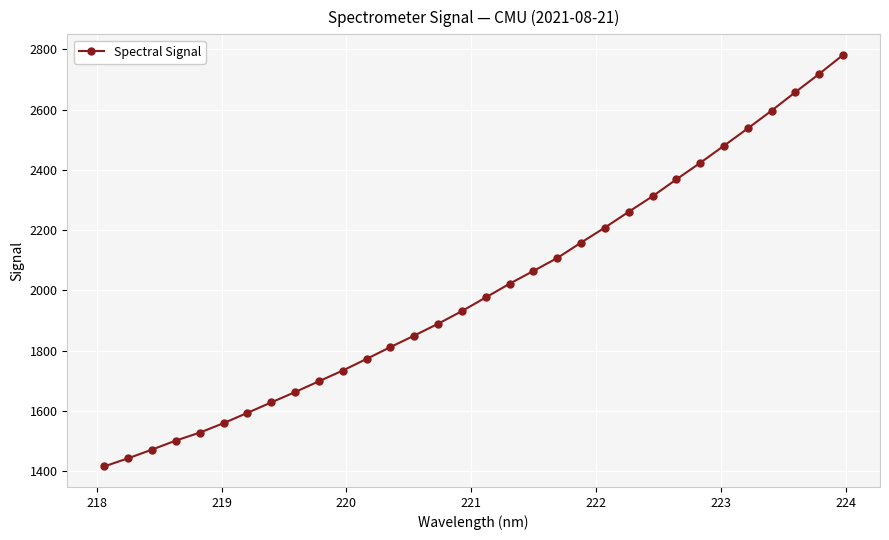

Count the number of categories in the chart.

32